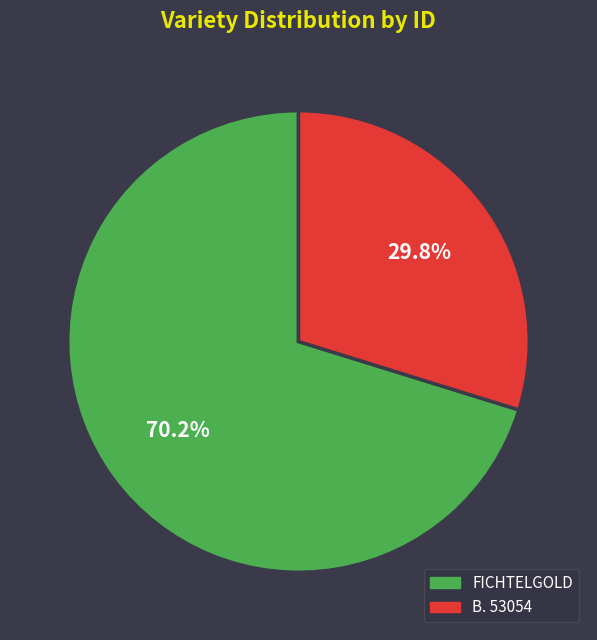

Approximately how many times larger is the value at FICHTELGOLD compared to B. 53054?

2.4